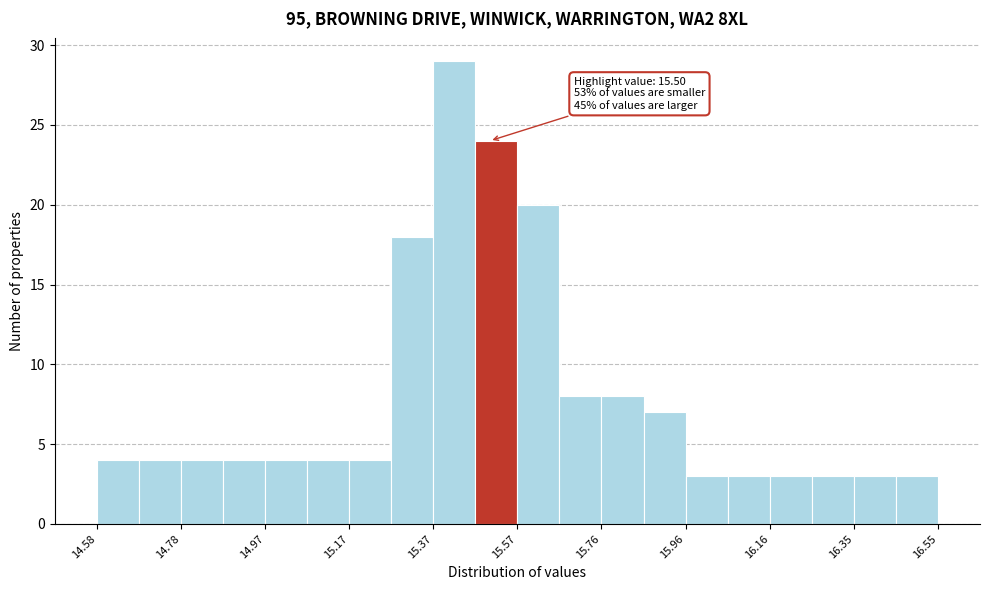

Which range on the x-axis has the tallest bar?

15.36 to 15.46